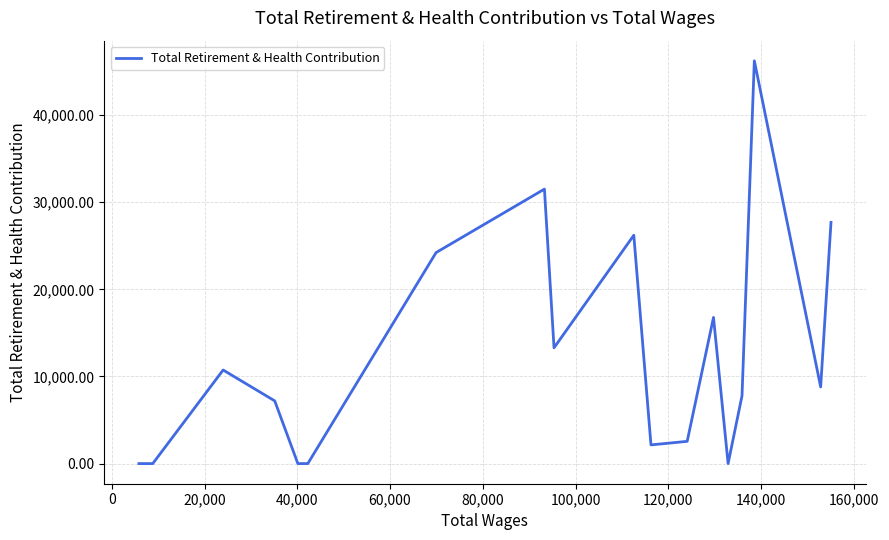

What is the difference between the maximum and minimum values?

46230